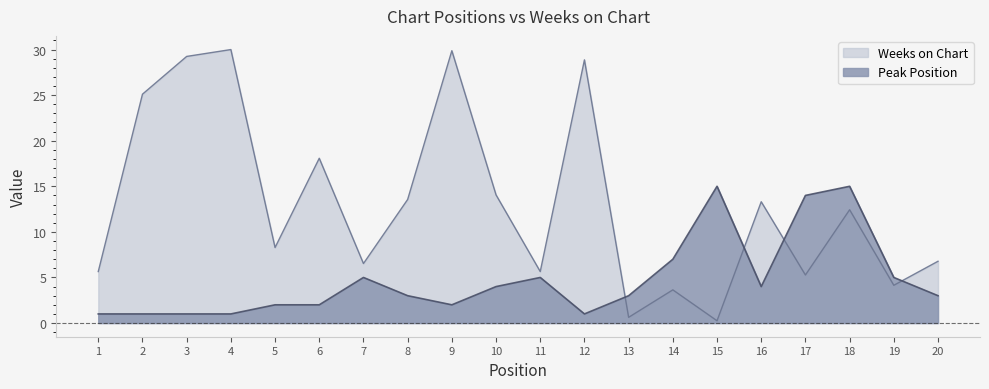

Where is the first local minimum for Weeks on Chart?

5